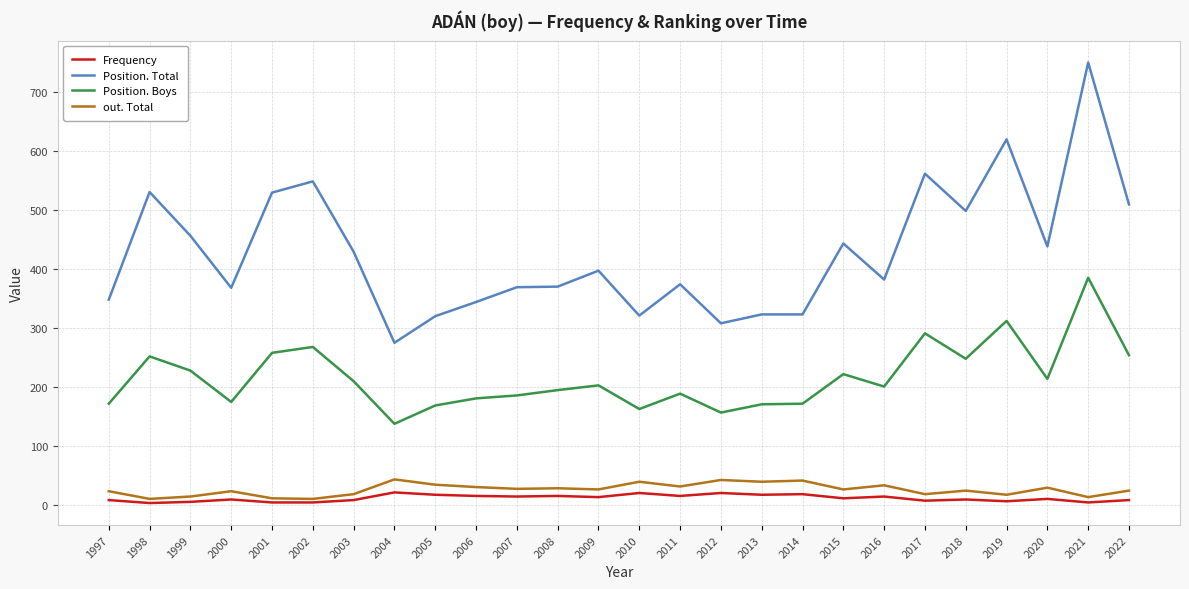

What is the greatest value displayed?

749